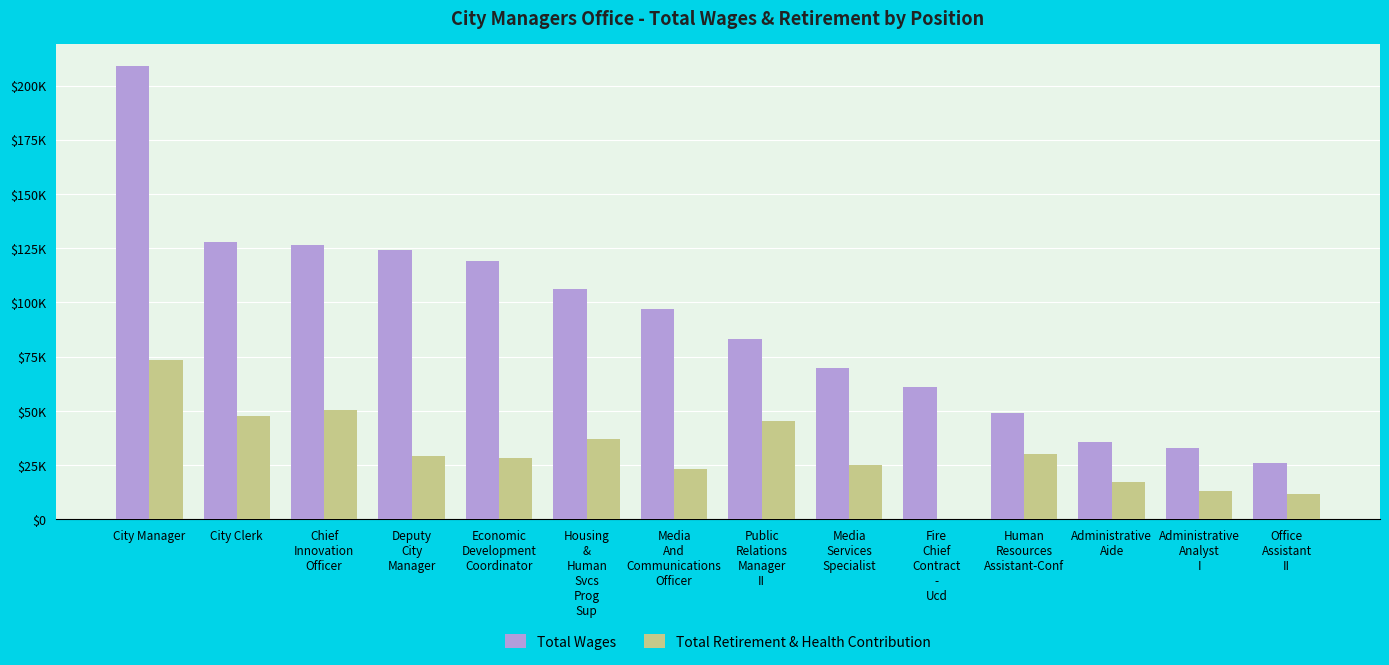

What are all the series names shown in the legend?

Total Wages, Total Retirement & Health Contribution